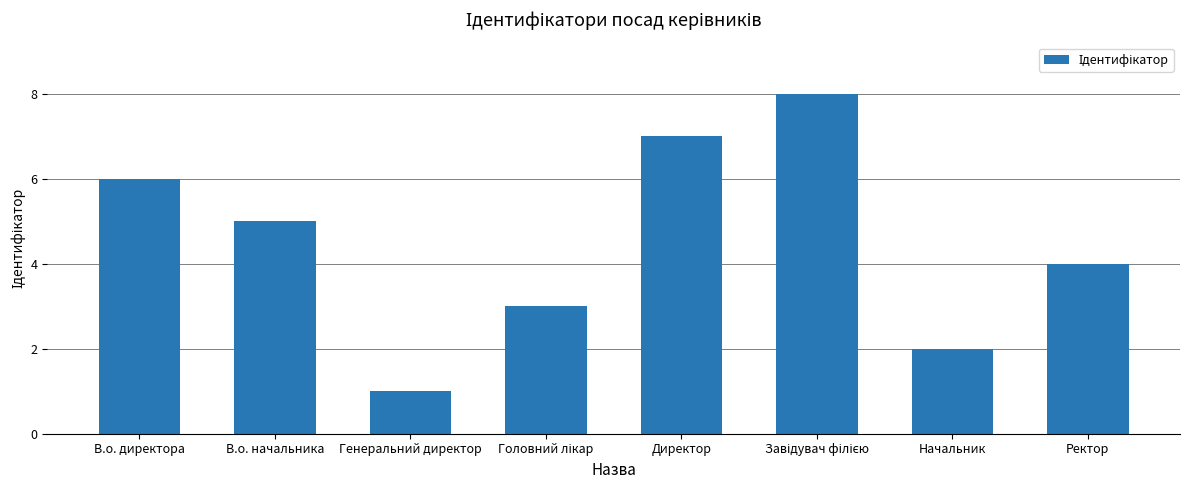

Between Директор and В.о. начальника, which is larger?

Директор